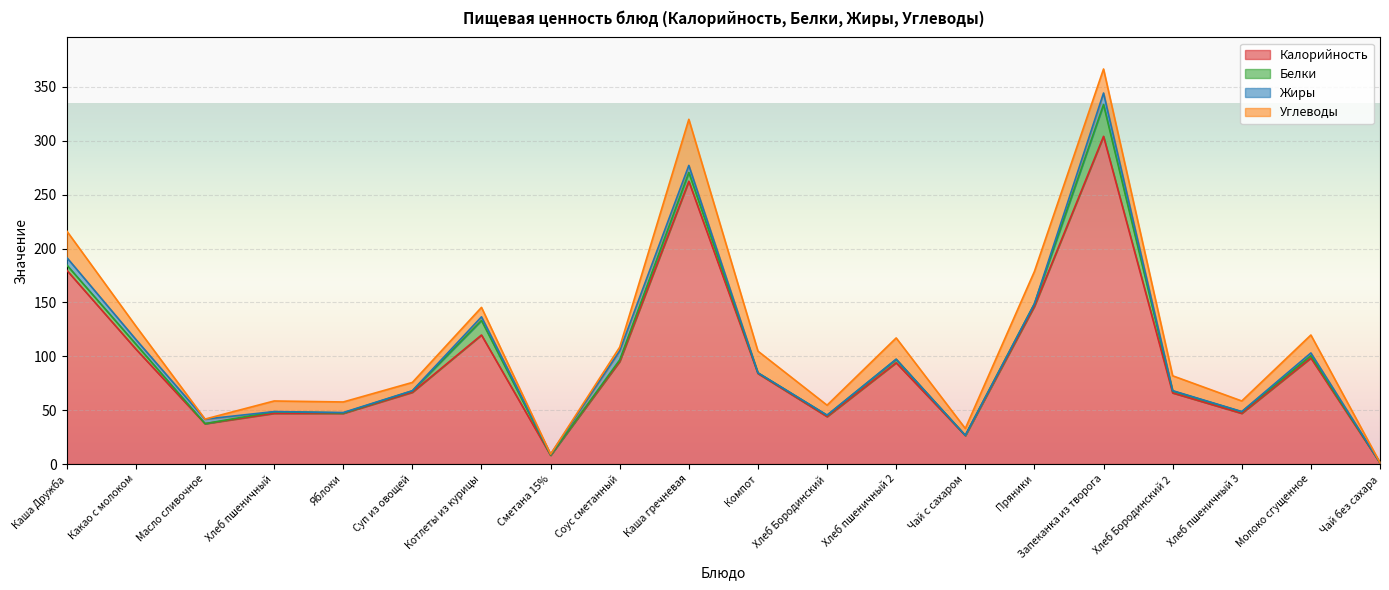

Is it true that Углеводы equals 6.2 at Хлеб пшеничный 3?

False